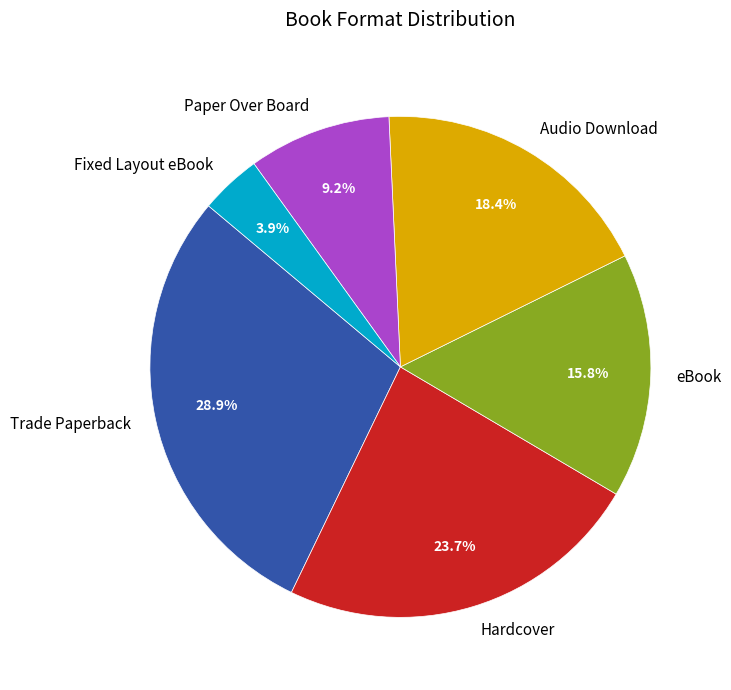

Rank the categories by value from lowest to highest.

Fixed Layout eBook, Paper Over Board, eBook, Audio Download, Hardcover, Trade Paperback